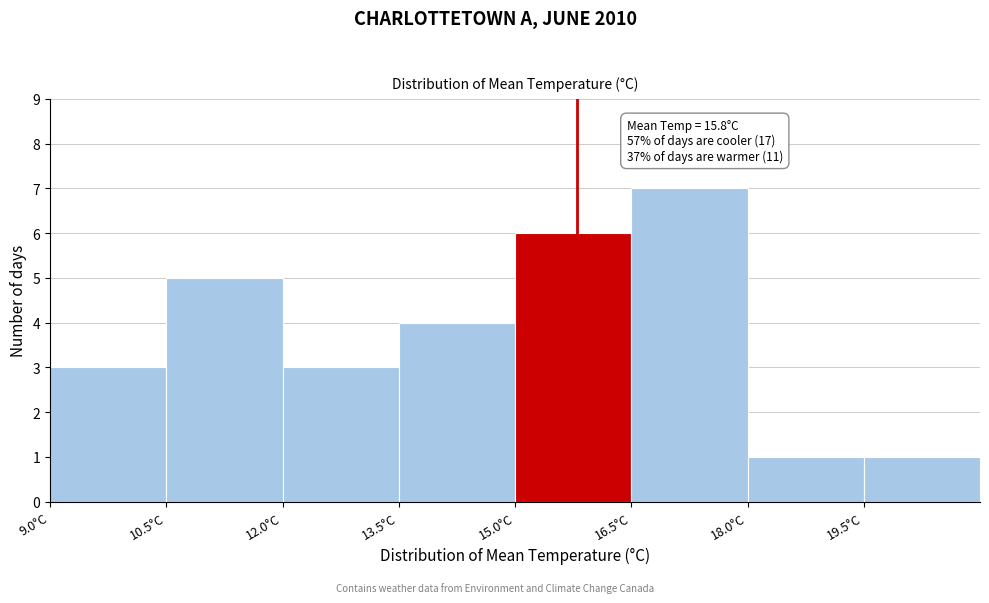

Which range on the x-axis has the tallest bar?

16.5 to 18.0